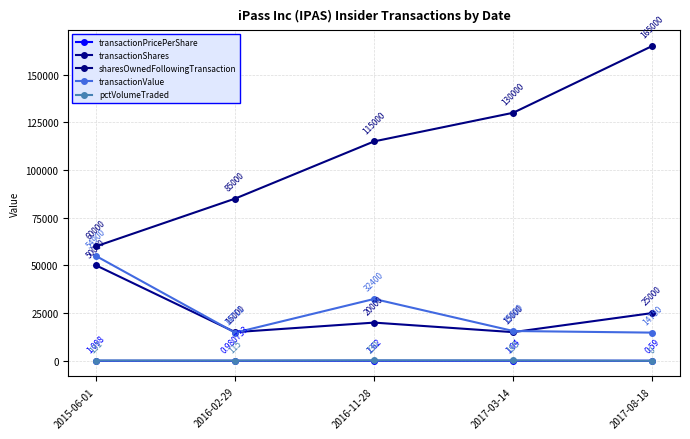

At which category is the sum across all series the highest?

2017-08-18